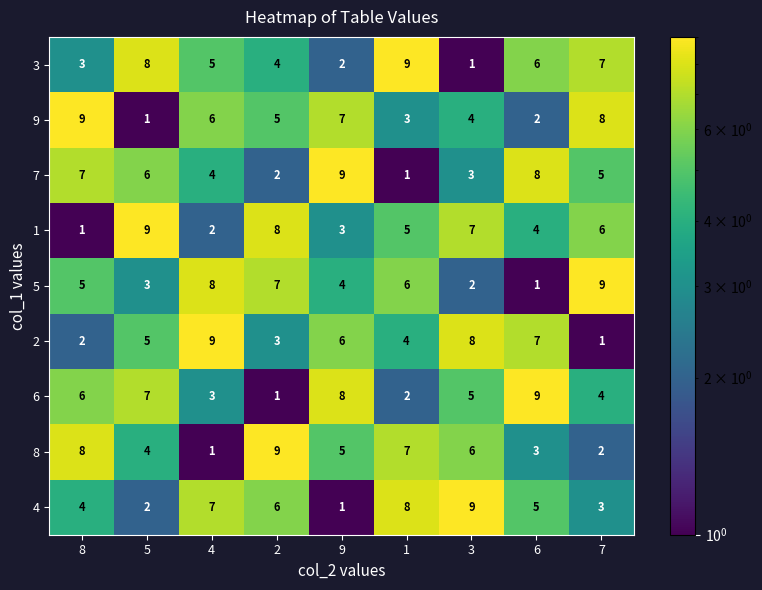

Rank the series at 2 from lowest to highest value.

6, 7, 2, 3, 9, 4, 5, 1, 8